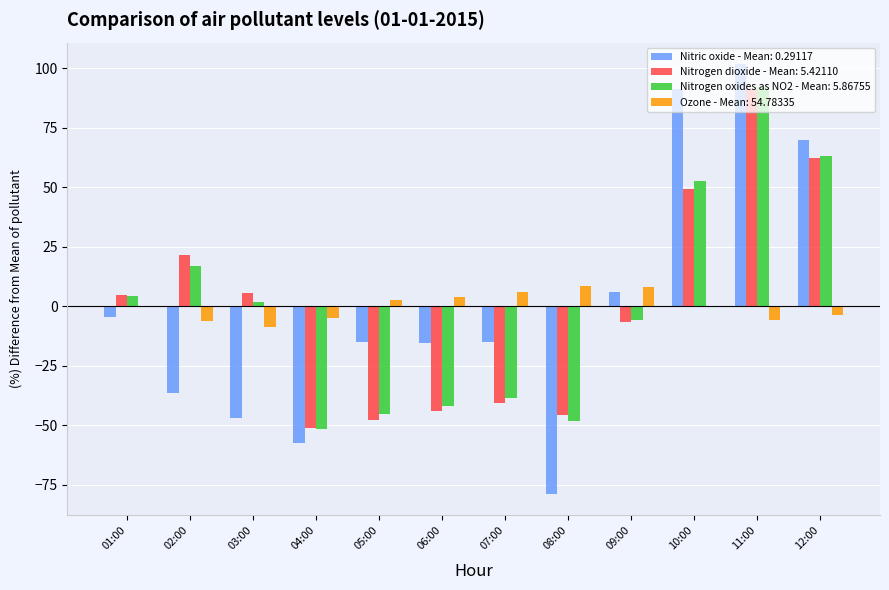

Which category has the highest value across all series?

11:00